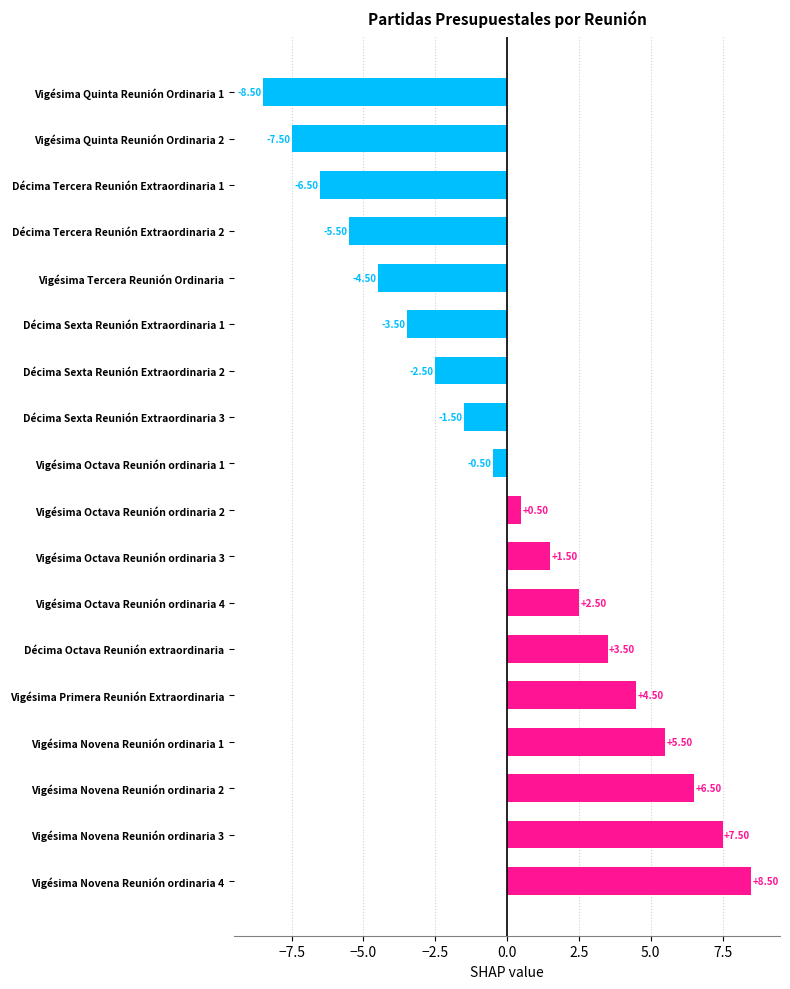

Which category has the highest value across all series?

Vigésima Novena Reunión ordinaria 4